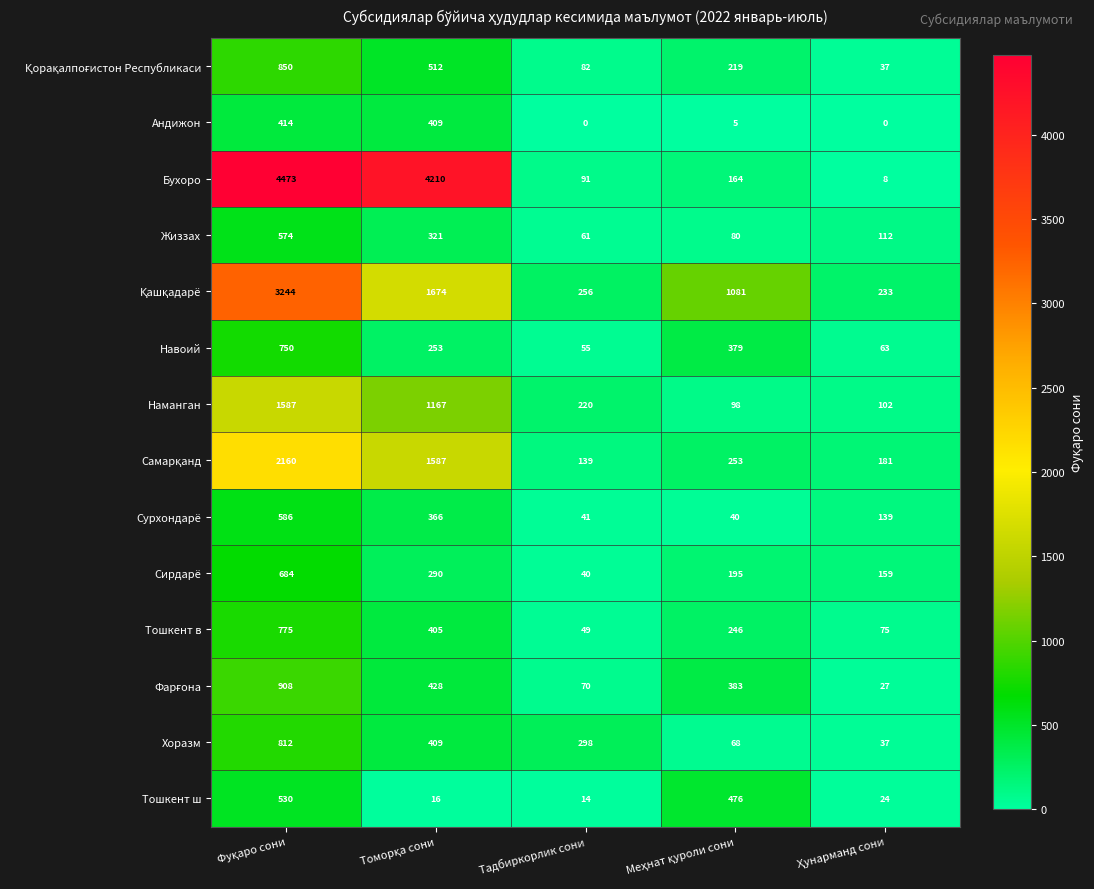

At how many categories does at least one series exceed 486?

3